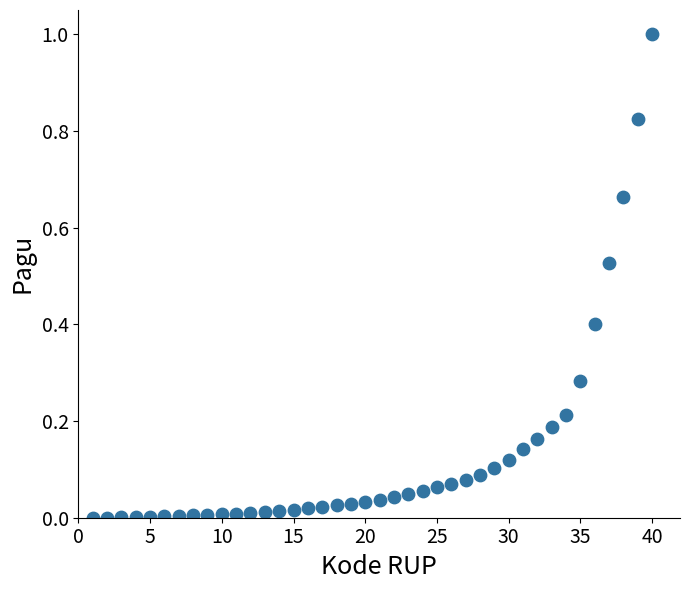

What is the range of X values (max minus min)?

39.0